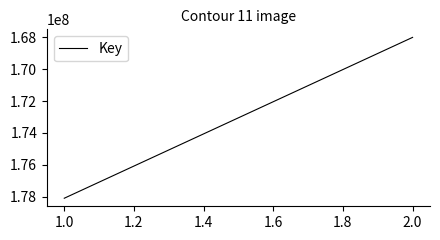

How many values are below 178089226?

2